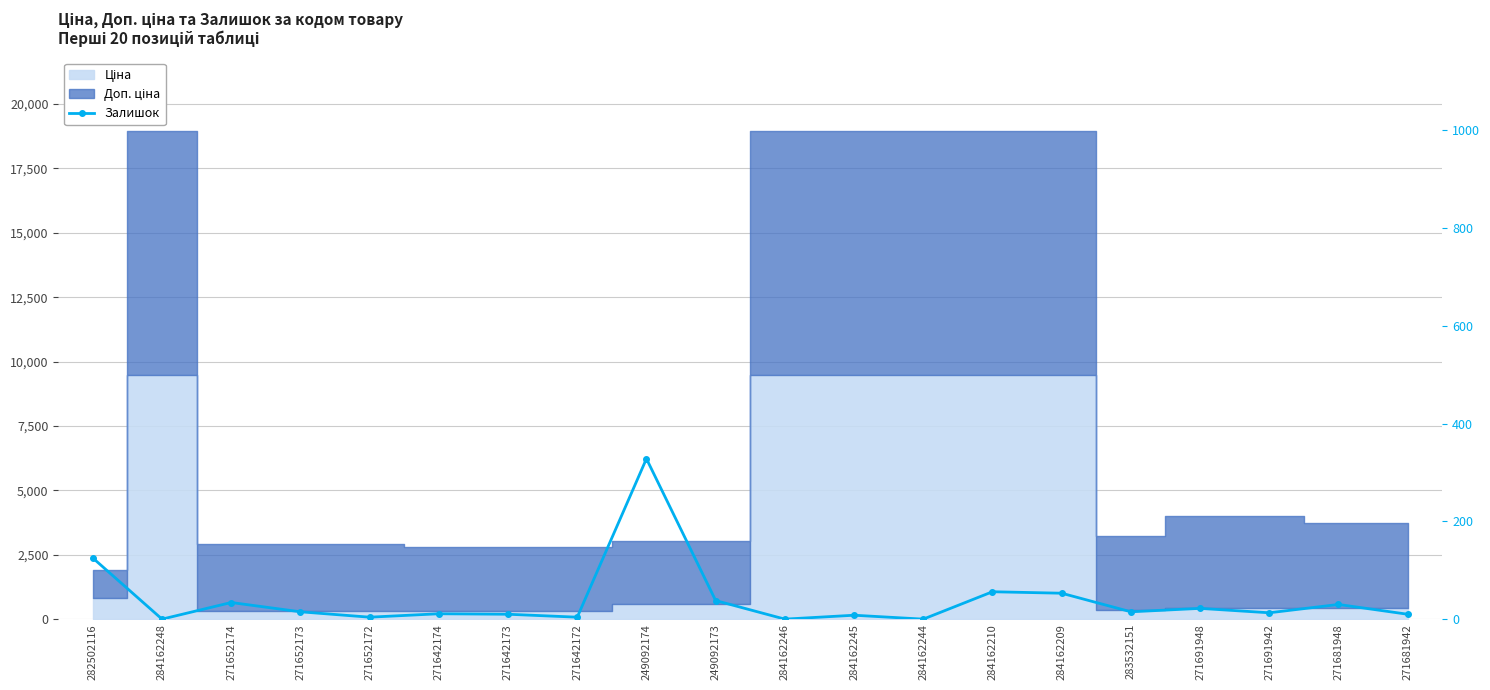

Which category has the highest value across all series?

249092174